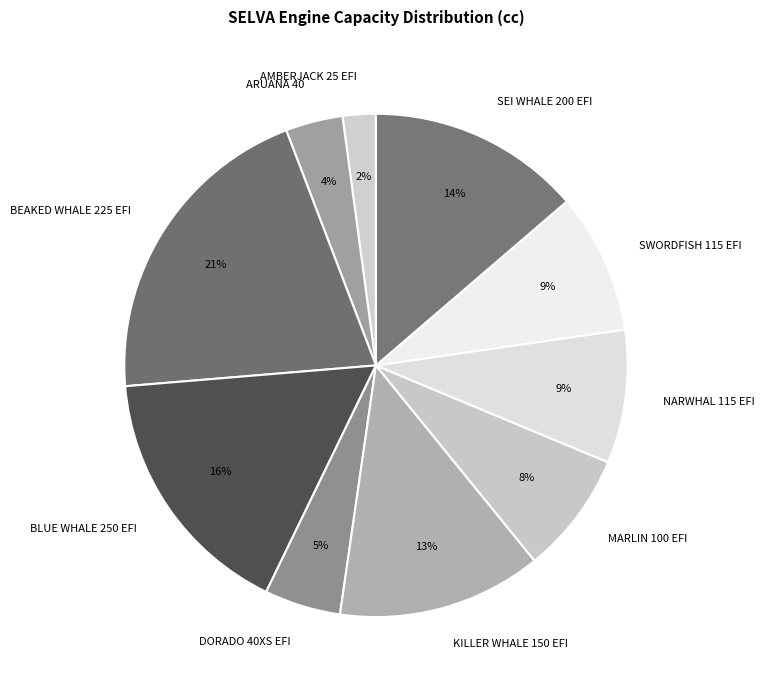

To the nearest percent, what percentage of the pie is BLUE WHALE 250 EFI?

16%